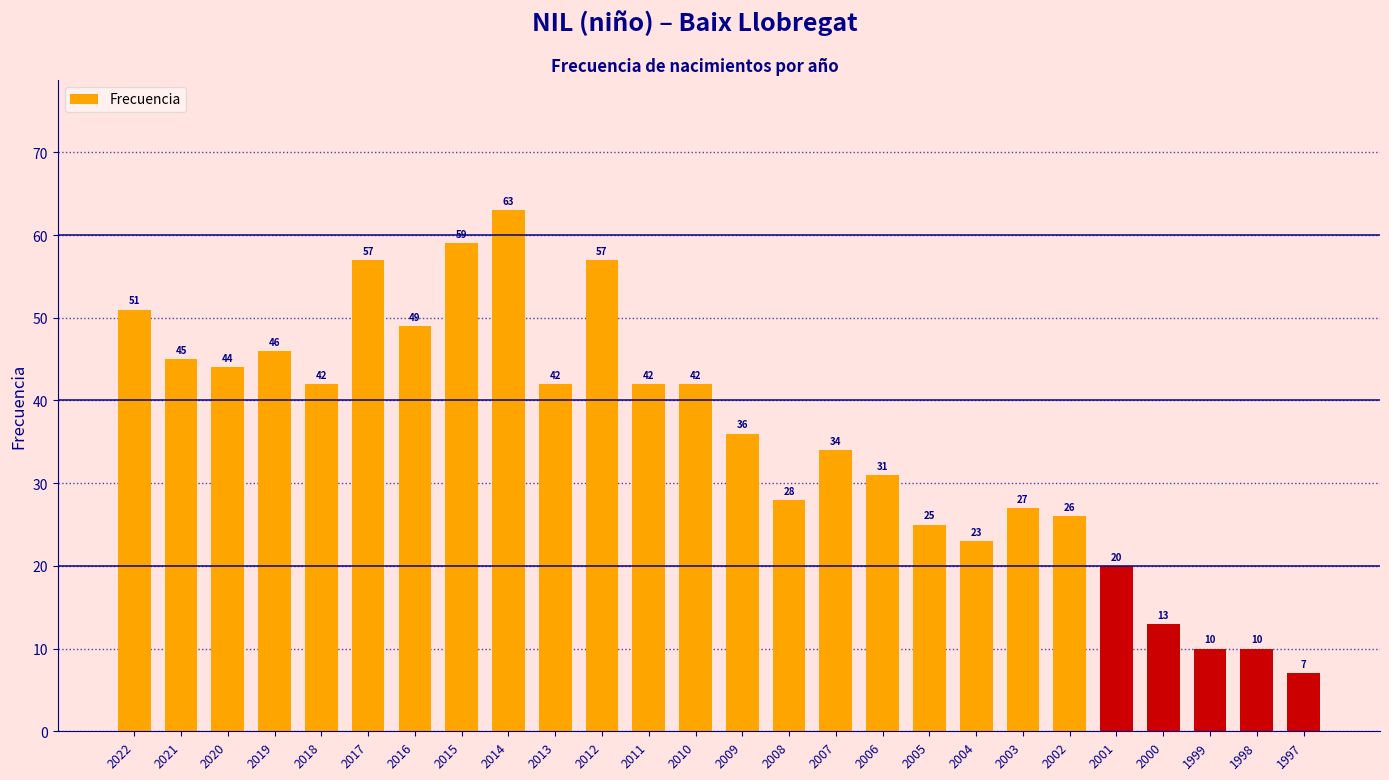

Is it true that the value at 2019 is 46?

True